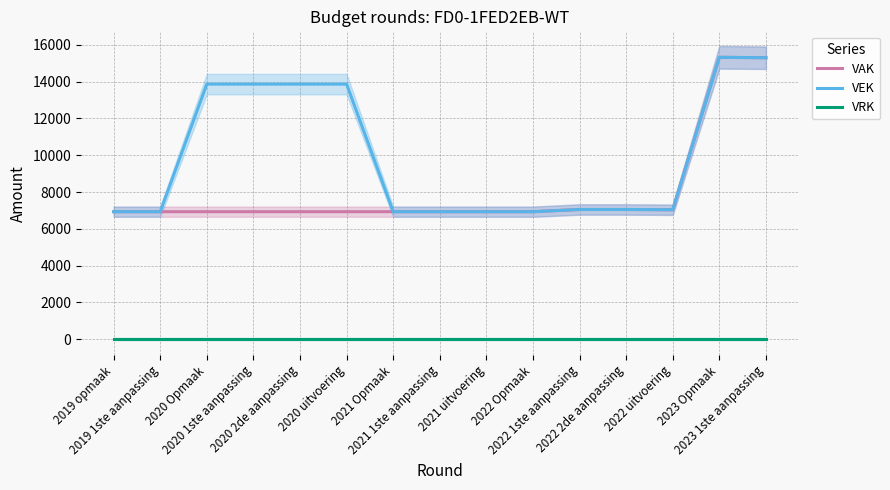

Does the chart display data point markers on the line(s)?

No